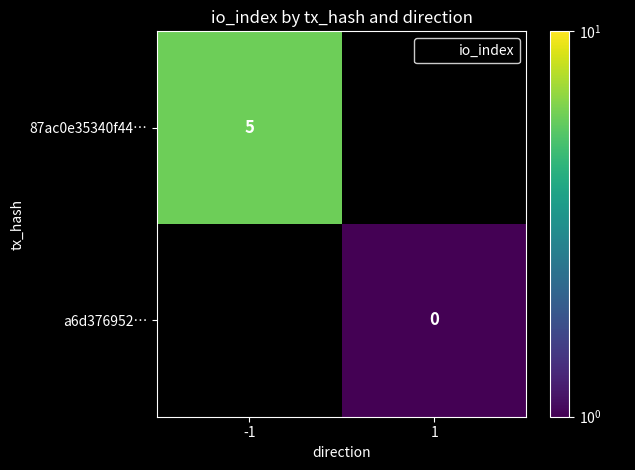

Between 1 and -1, which is larger?

-1